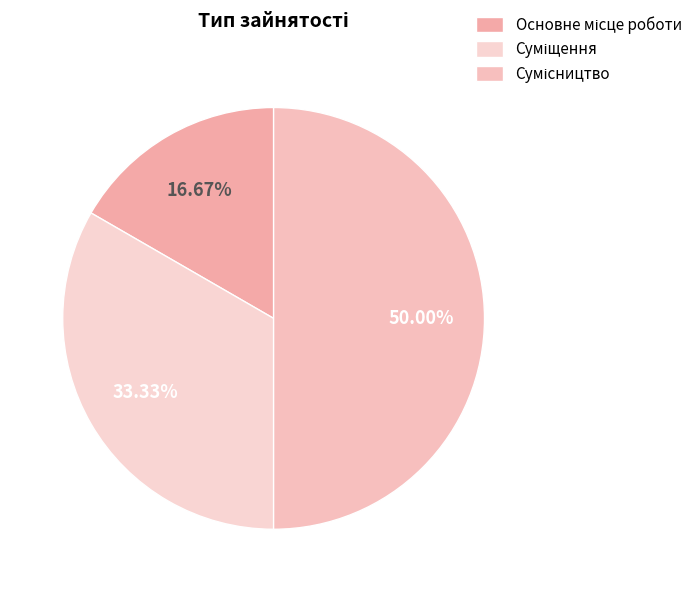

How many slices are in this pie chart?

3